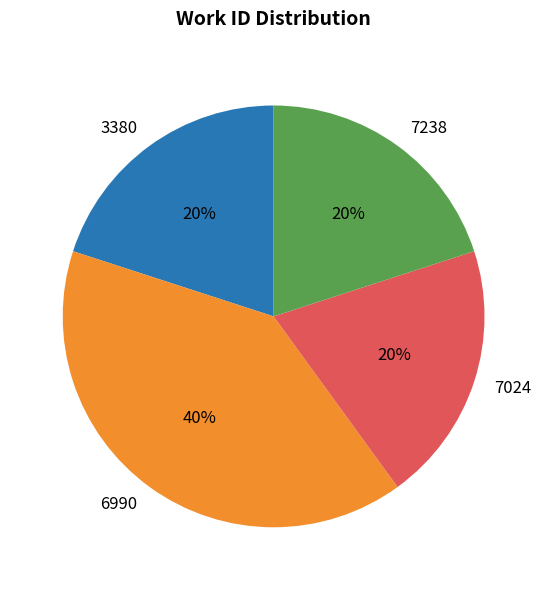

How many slices are in this pie chart?

4